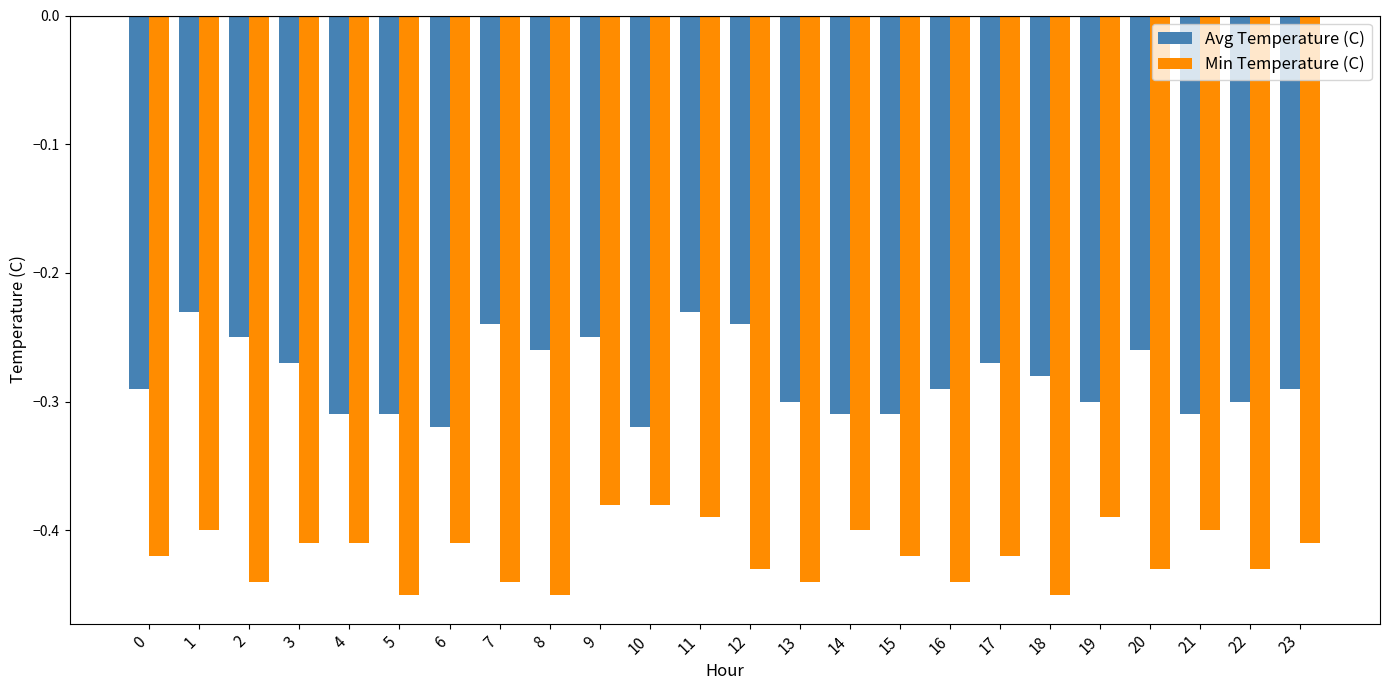

What is the total value across all series at 17?

-0.7